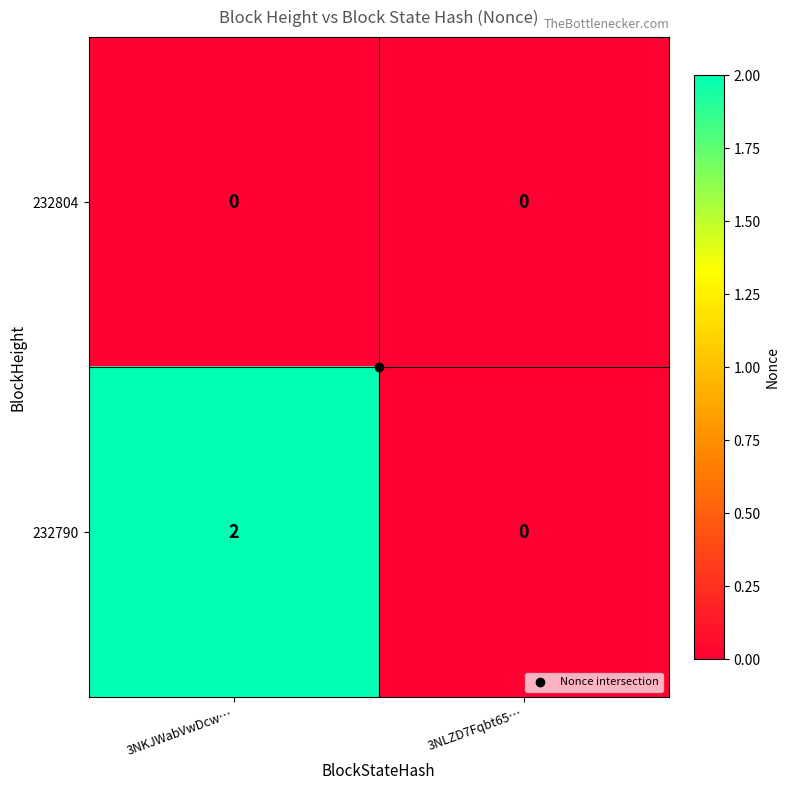

List the series in order of their overall mean, highest first.

232790, 232804